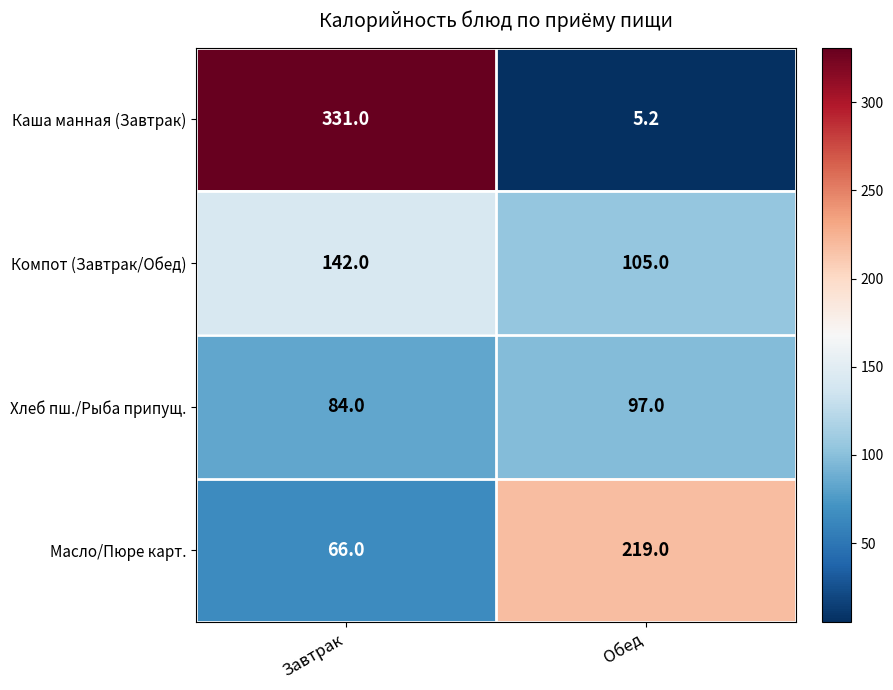

What is the greatest value displayed?

331.0